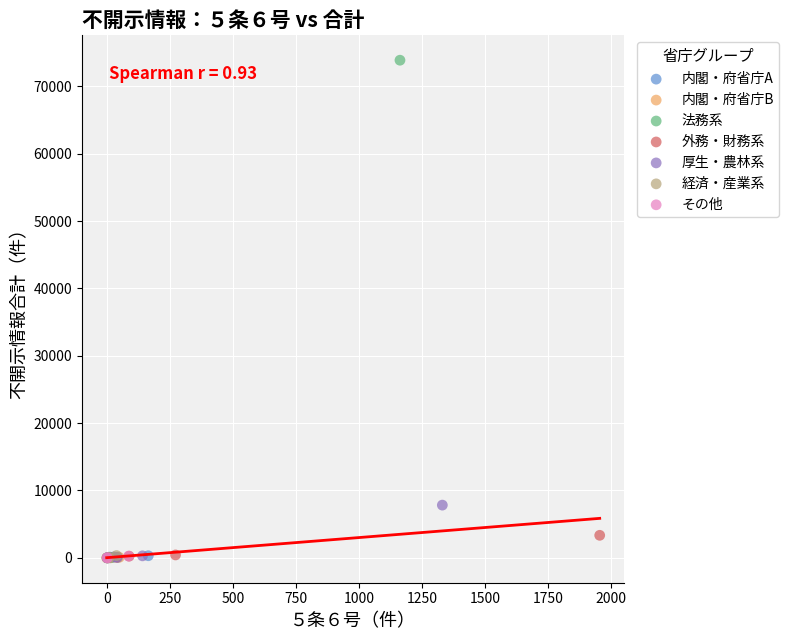

Which series has the largest Y range (max minus min)?

法務系